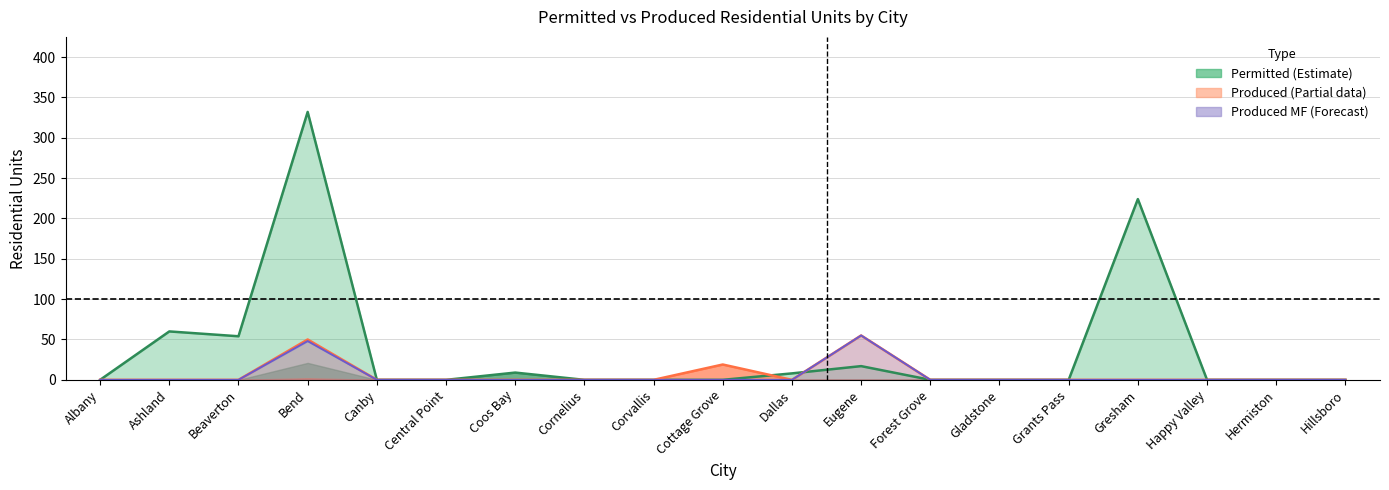

The Produced_Total series shows 71 at Bend. True or false?

False